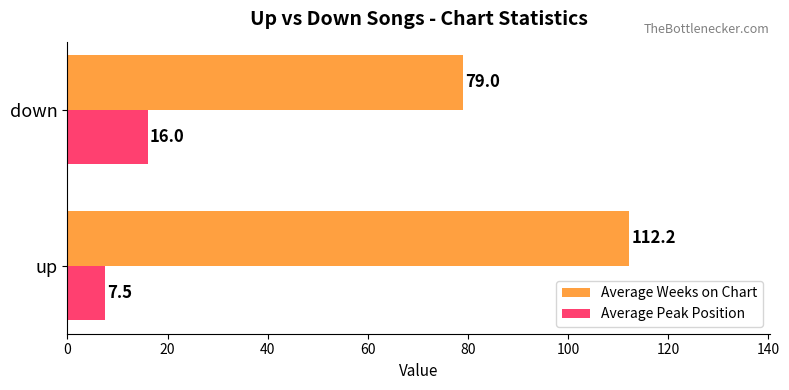

Is the value of Average Weeks on Chart at up greater than the value of Average Peak Position at up?

Yes